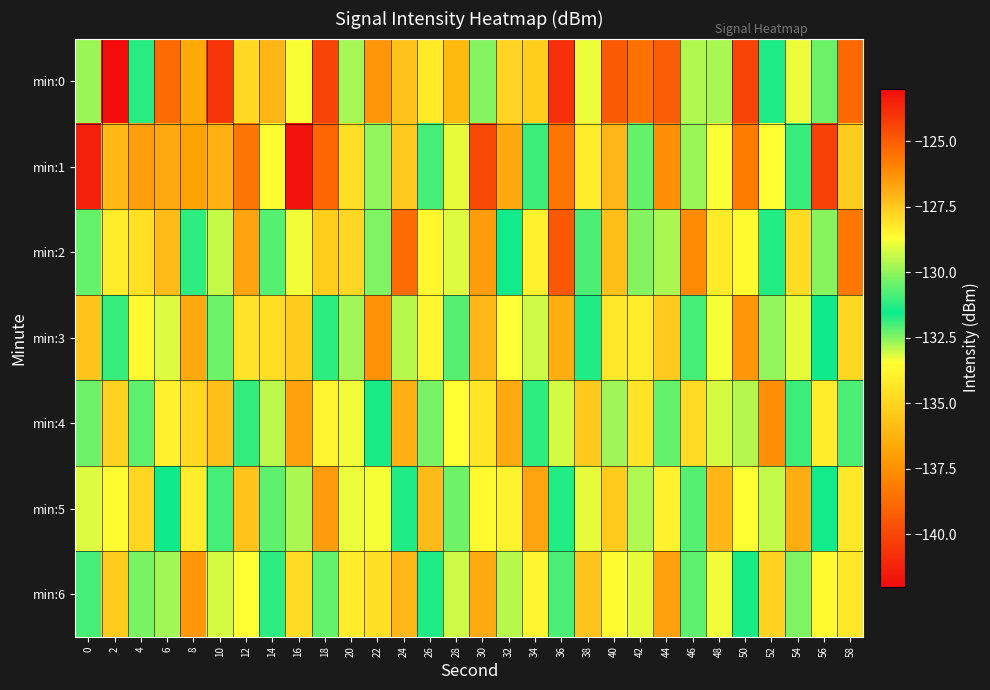

At which category is the sum across all series the highest?

36